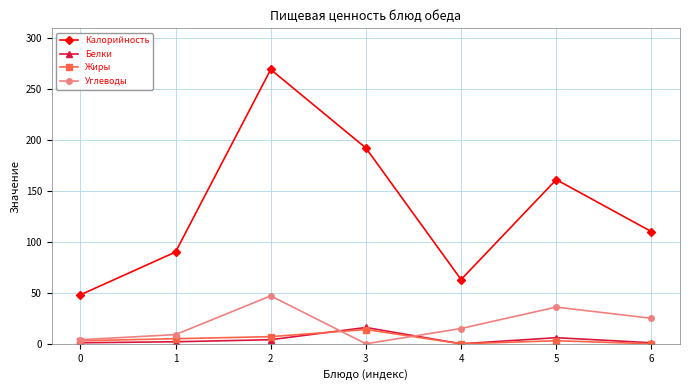

Rank the categories by Калорийность value from lowest to highest.

0, 4, 1, 6, 5, 3, 2